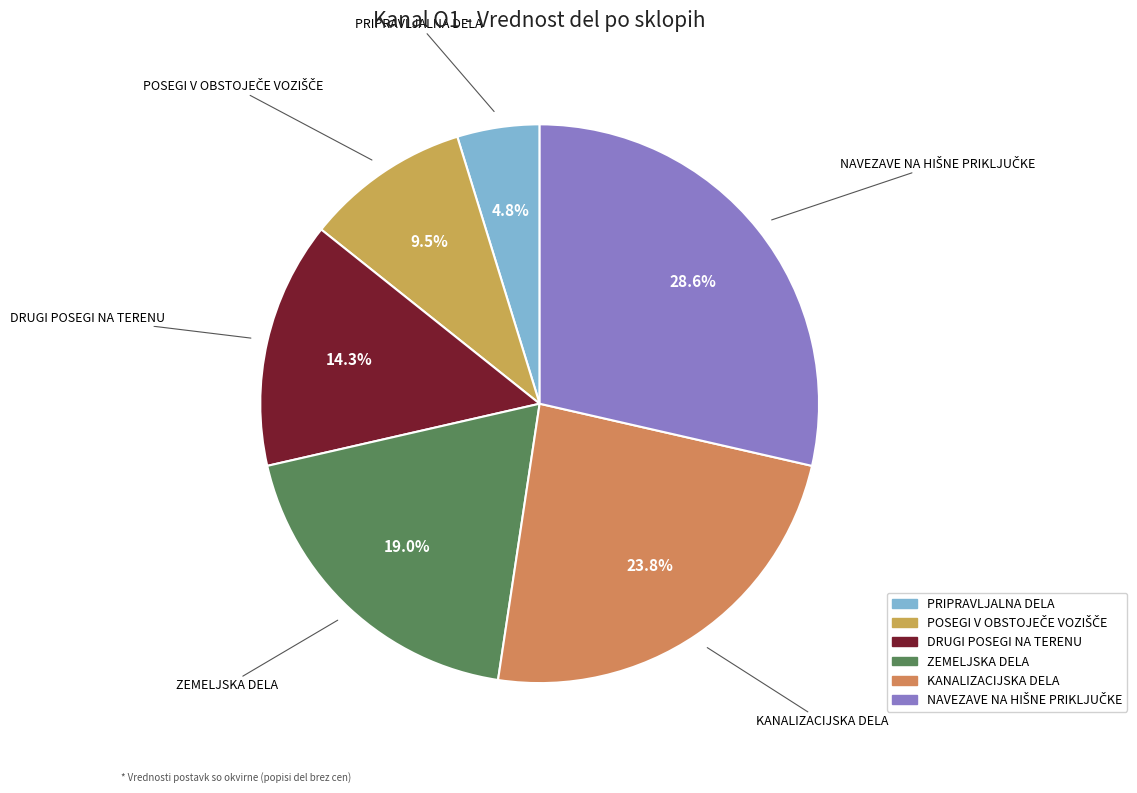

Which category has the smallest portion of the pie?

PRIPRAVLJALNA DELA